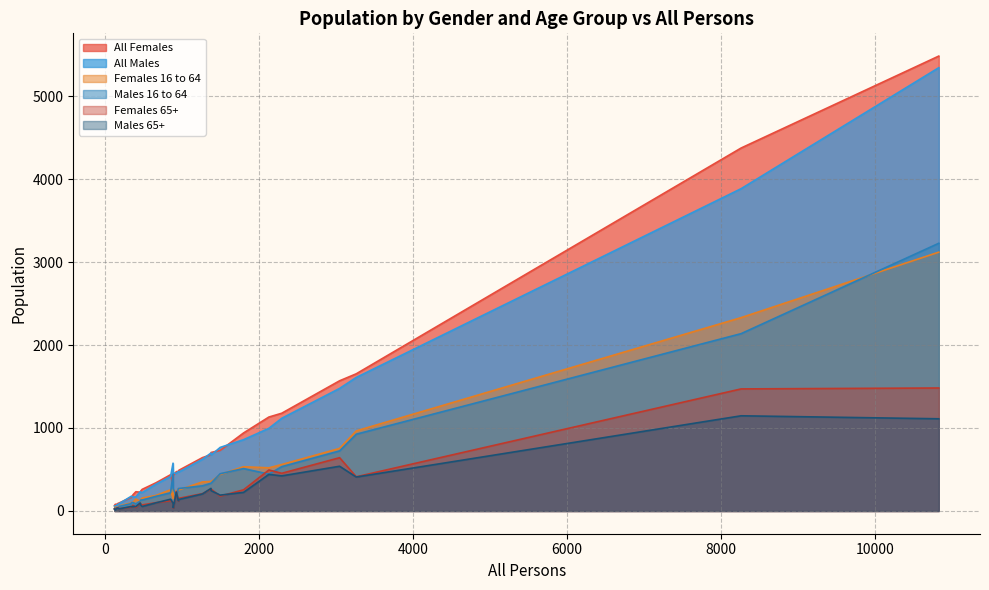

What is the difference between the maximum and minimum values in the Males 16 to 64 series?

3197